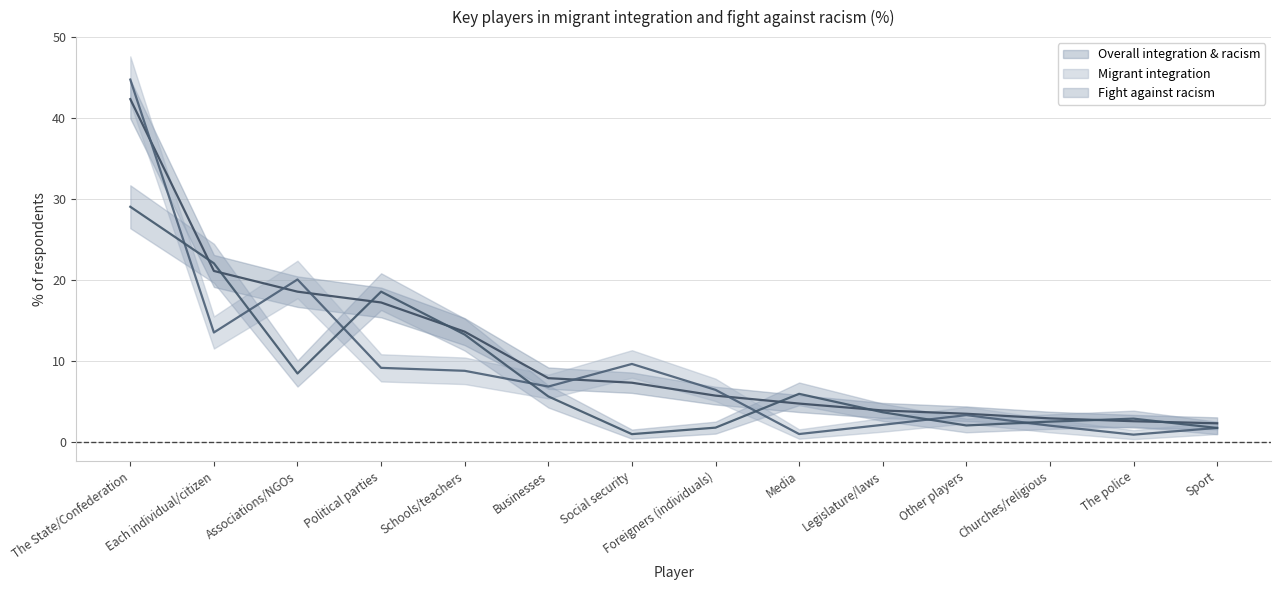

What is the average value of the Overall integration & racism series?

11.0